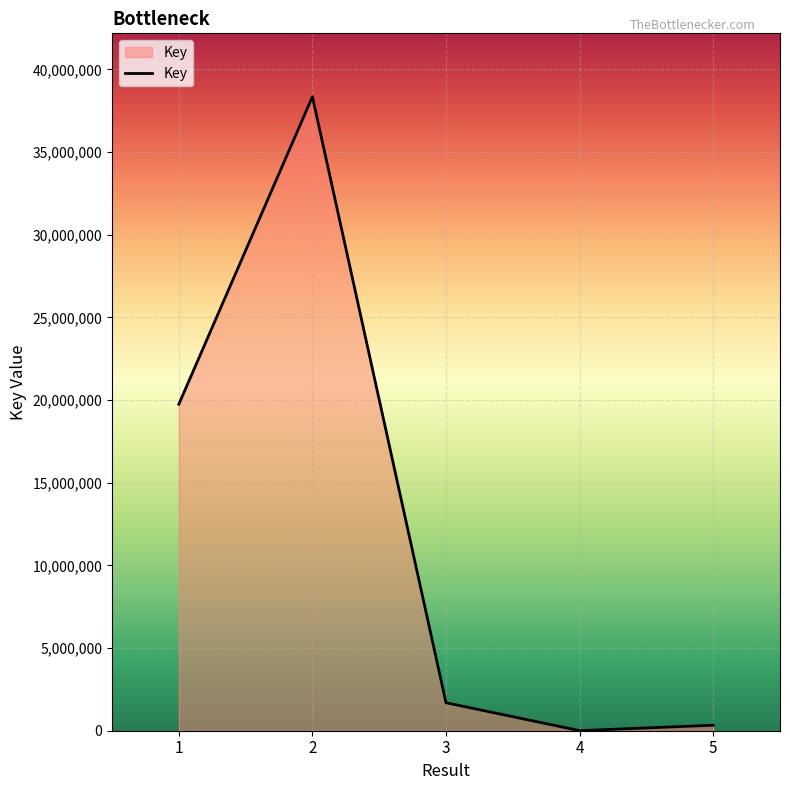

Where is the data nearest to the value 19176057?

1